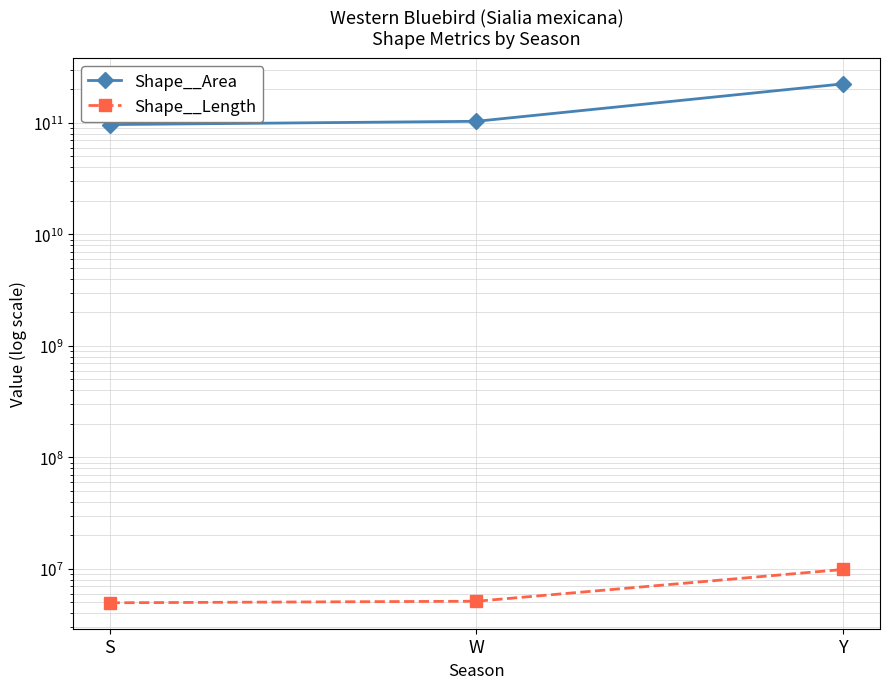

What is the average value of the Shape__Length series?

6664801.7